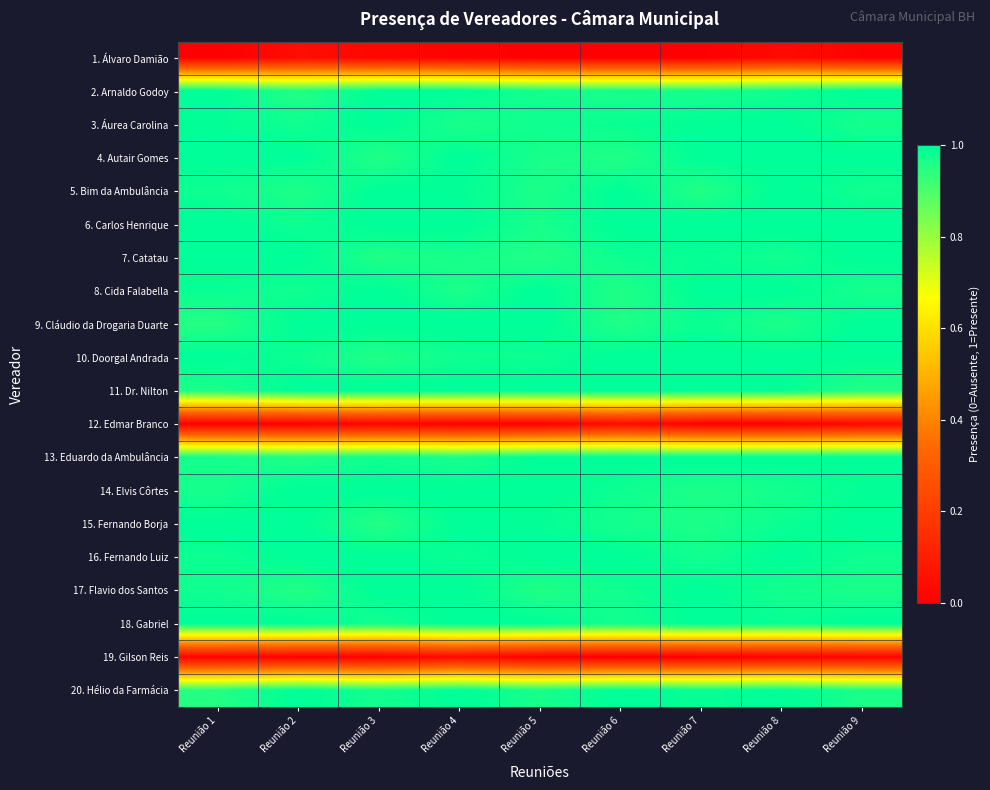

Reading left to right, extract all data points from this chart.

1. Álvaro Damião: Reunião 1=0.0	Reunião 2=0.0	Reunião 3=0.0	Reunião 4=0.0	Reunião 5=0.0	Reunião 6=0.0	Reunião 7=0.0	Reunião 8=0.0	Reunião 9=0.0
2. Arnaldo Godoy: Reunião 1=1.0	Reunião 2=1.0	Reunião 3=1.0	Reunião 4=1.0	Reunião 5=1.0	Reunião 6=1.0	Reunião 7=1.0	Reunião 8=1.0	Reunião 9=1.0
3. Áurea Carolina: Reunião 1=1.0	Reunião 2=1.0	Reunião 3=1.0	Reunião 4=1.0	Reunião 5=1.0	Reunião 6=1.0	Reunião 7=1.0	Reunião 8=1.0	Reunião 9=1.0
4. Autair Gomes: Reunião 1=1.0	Reunião 2=1.0	Reunião 3=1.0	Reunião 4=1.0	Reunião 5=1.0	Reunião 6=1.0	Reunião 7=1.0	Reunião 8=1.0	Reunião 9=1.0
5. Bim da Ambulância: Reunião 1=1.0	Reunião 2=1.0	Reunião 3=1.0	Reunião 4=1.0	Reunião 5=1.0	Reunião 6=1.0	Reunião 7=1.0	Reunião 8=1.0	Reunião 9=1.0
6. Carlos Henrique: Reunião 1=1.0	Reunião 2=1.0	Reunião 3=1.0	Reunião 4=1.0	Reunião 5=1.0	Reunião 6=1.0	Reunião 7=1.0	Reunião 8=1.0	Reunião 9=1.0
7. Catatau: Reunião 1=1.0	Reunião 2=1.0	Reunião 3=1.0	Reunião 4=1.0	Reunião 5=1.0	Reunião 6=1.0	Reunião 7=1.0	Reunião 8=1.0	Reunião 9=1.0
8. Cida Falabella: Reunião 1=1.0	Reunião 2=1.0	Reunião 3=1.0	Reunião 4=1.0	Reunião 5=1.0	Reunião 6=1.0	Reunião 7=1.0	Reunião 8=1.0	Reunião 9=1.0
9. Cláudio da Drogaria Duarte: Reunião 1=1.0	Reunião 2=1.0	Reunião 3=1.0	Reunião 4=1.0	Reunião 5=1.0	Reunião 6=1.0	Reunião 7=1.0	Reunião 8=1.0	Reunião 9=1.0
10. Doorgal Andrada: Reunião 1=1.0	Reunião 2=1.0	Reunião 3=1.0	Reunião 4=1.0	Reunião 5=1.0	Reunião 6=1.0	Reunião 7=1.0	Reunião 8=1.0	Reunião 9=1.0
11. Dr. Nilton: Reunião 1=1.0	Reunião 2=1.0	Reunião 3=1.0	Reunião 4=1.0	Reunião 5=1.0	Reunião 6=1.0	Reunião 7=1.0	Reunião 8=1.0	Reunião 9=1.0
12. Edmar Branco: Reunião 1=0.0	Reunião 2=0.0	Reunião 3=0.0	Reunião 4=0.0	Reunião 5=0.0	Reunião 6=0.0	Reunião 7=0.0	Reunião 8=0.0	Reunião 9=0.0
13. Eduardo da Ambulância: Reunião 1=1.0	Reunião 2=1.0	Reunião 3=1.0	Reunião 4=1.0	Reunião 5=1.0	Reunião 6=1.0	Reunião 7=1.0	Reunião 8=1.0	Reunião 9=1.0
14. Elvis Côrtes: Reunião 1=1.0	Reunião 2=1.0	Reunião 3=1.0	Reunião 4=1.0	Reunião 5=1.0	Reunião 6=1.0	Reunião 7=1.0	Reunião 8=1.0	Reunião 9=1.0
15. Fernando Borja: Reunião 1=1.0	Reunião 2=1.0	Reunião 3=1.0	Reunião 4=1.0	Reunião 5=1.0	Reunião 6=1.0	Reunião 7=1.0	Reunião 8=1.0	Reunião 9=1.0
16. Fernando Luiz: Reunião 1=1.0	Reunião 2=1.0	Reunião 3=1.0	Reunião 4=1.0	Reunião 5=1.0	Reunião 6=1.0	Reunião 7=1.0	Reunião 8=1.0	Reunião 9=1.0
17. Flavio dos Santos: Reunião 1=1.0	Reunião 2=1.0	Reunião 3=1.0	Reunião 4=1.0	Reunião 5=1.0	Reunião 6=1.0	Reunião 7=1.0	Reunião 8=1.0	Reunião 9=1.0
18. Gabriel: Reunião 1=1.0	Reunião 2=1.0	Reunião 3=1.0	Reunião 4=1.0	Reunião 5=1.0	Reunião 6=1.0	Reunião 7=1.0	Reunião 8=1.0	Reunião 9=1.0
19. Gilson Reis: Reunião 1=0.0	Reunião 2=0.0	Reunião 3=0.0	Reunião 4=0.0	Reunião 5=0.0	Reunião 6=0.0	Reunião 7=0.0	Reunião 8=0.0	Reunião 9=0.0
20. Hélio da Farmácia: Reunião 1=1.0	Reunião 2=1.0	Reunião 3=1.0	Reunião 4=1.0	Reunião 5=1.0	Reunião 6=1.0	Reunião 7=1.0	Reunião 8=1.0	Reunião 9=1.0